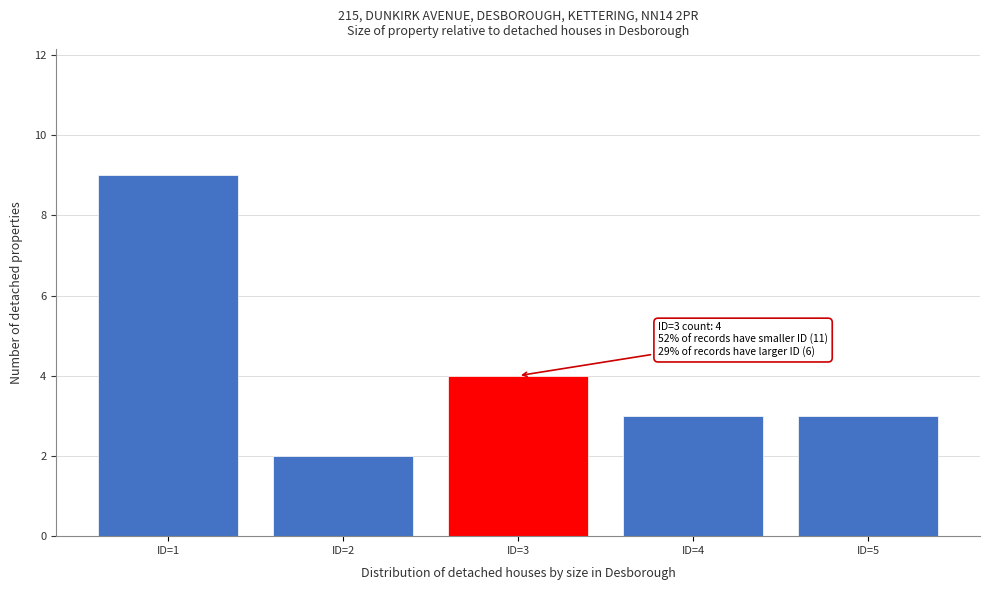

Reading left to right, transcribe all the data shown in this chart.

9	2	4	3	3